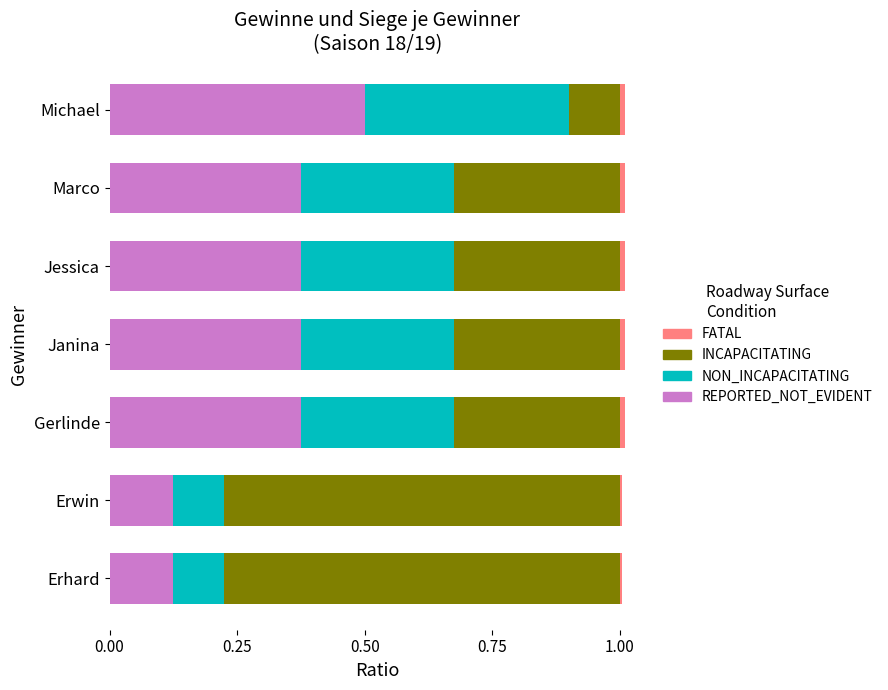

True or false: REPORTED_NOT_EVIDENT has a value of 0.4 at Marco.

True